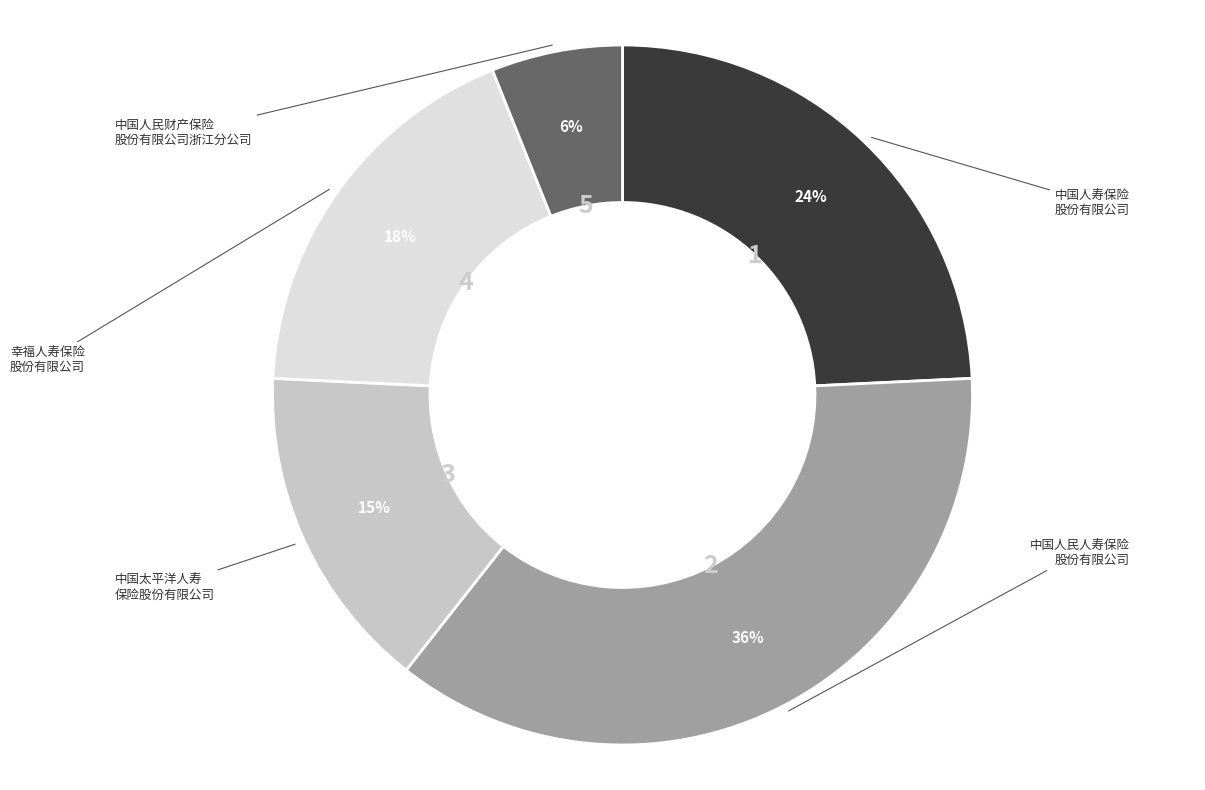

Does any single category account for the majority?

No